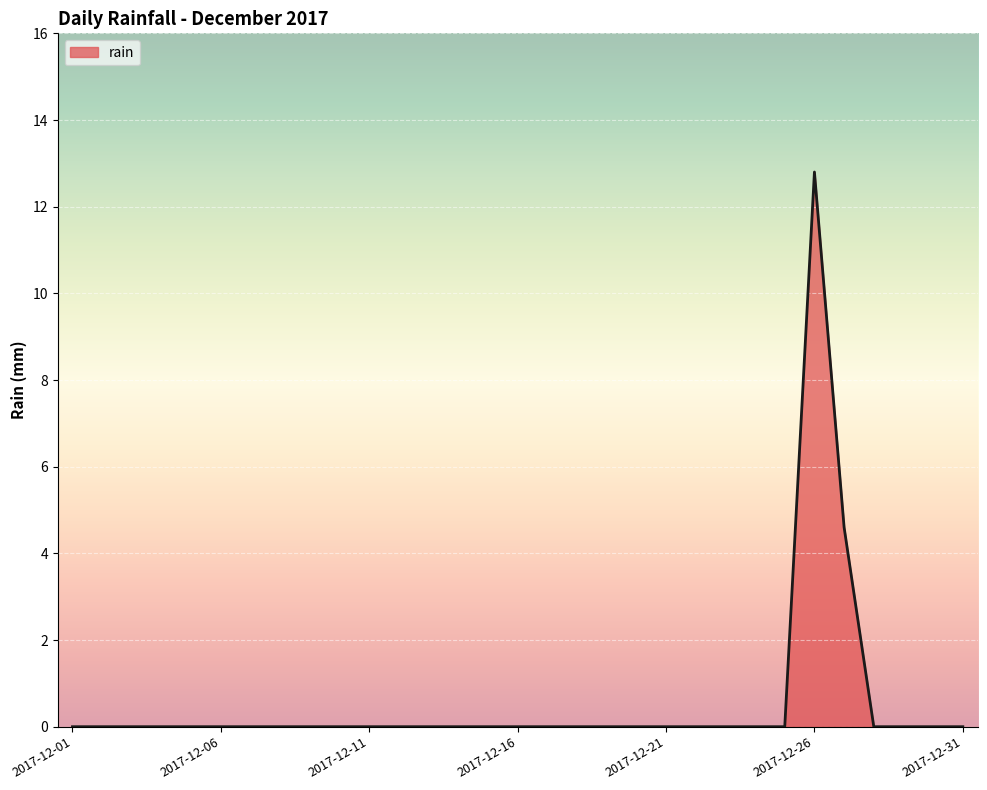

What is the greatest value displayed?

12.8